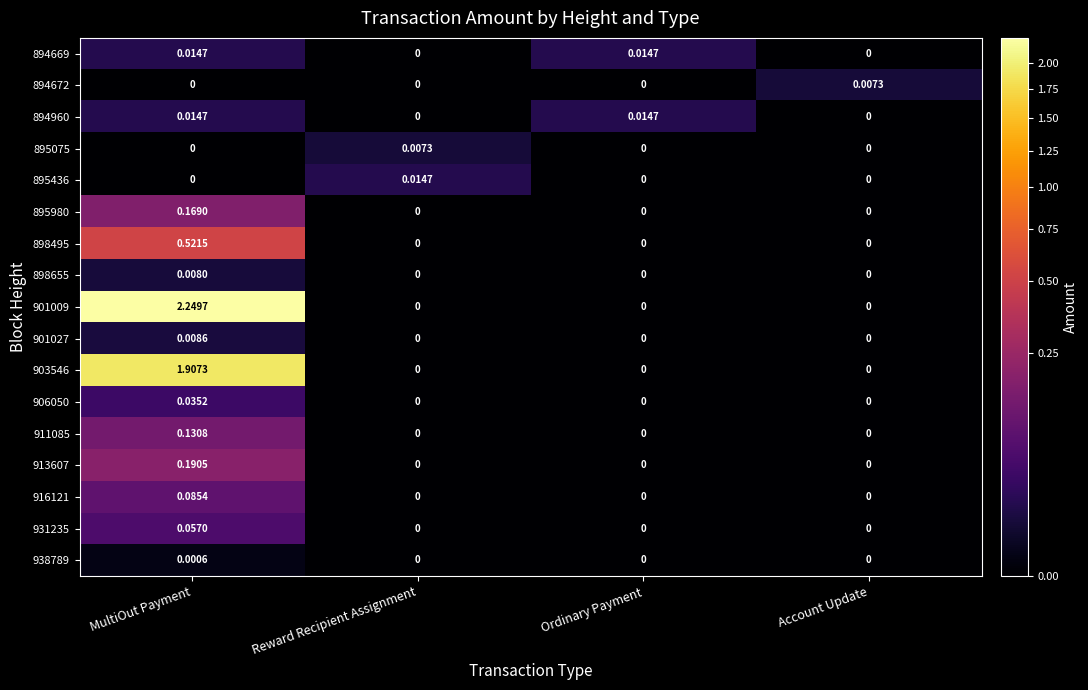

At which category is the sum across all series the highest?

MultiOut Payment